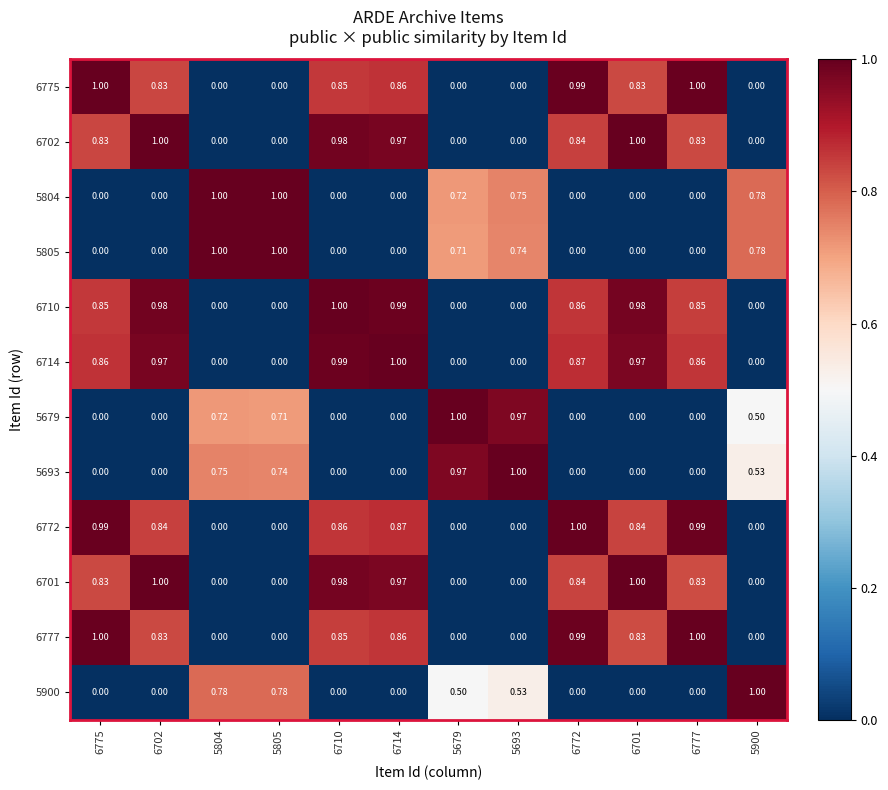

Reading right to left, what are all the values shown in this chart?

6775: 5900=0.0	6777=1.0	6701=0.8	6772=1.0	5693=0.0	5679=0.0	6714=0.9	6710=0.8	5805=0.0	5804=0.0	6702=0.8	6775=1.0
6702: 5900=0.0	6777=0.8	6701=1.0	6772=0.8	5693=0.0	5679=0.0	6714=1.0	6710=1.0	5805=0.0	5804=0.0	6702=1.0	6775=0.8
5804: 5900=0.8	6777=0.0	6701=0.0	6772=0.0	5693=0.8	5679=0.7	6714=0.0	6710=0.0	5805=1.0	5804=1.0	6702=0.0	6775=0.0
5805: 5900=0.8	6777=0.0	6701=0.0	6772=0.0	5693=0.7	5679=0.7	6714=0.0	6710=0.0	5805=1.0	5804=1.0	6702=0.0	6775=0.0
6710: 5900=0.0	6777=0.8	6701=1.0	6772=0.9	5693=0.0	5679=0.0	6714=1.0	6710=1.0	5805=0.0	5804=0.0	6702=1.0	6775=0.8
6714: 5900=0.0	6777=0.9	6701=1.0	6772=0.9	5693=0.0	5679=0.0	6714=1.0	6710=1.0	5805=0.0	5804=0.0	6702=1.0	6775=0.9
5679: 5900=0.5	6777=0.0	6701=0.0	6772=0.0	5693=1.0	5679=1.0	6714=0.0	6710=0.0	5805=0.7	5804=0.7	6702=0.0	6775=0.0
5693: 5900=0.5	6777=0.0	6701=0.0	6772=0.0	5693=1.0	5679=1.0	6714=0.0	6710=0.0	5805=0.7	5804=0.8	6702=0.0	6775=0.0
6772: 5900=0.0	6777=1.0	6701=0.8	6772=1.0	5693=0.0	5679=0.0	6714=0.9	6710=0.9	5805=0.0	5804=0.0	6702=0.8	6775=1.0
6701: 5900=0.0	6777=0.8	6701=1.0	6772=0.8	5693=0.0	5679=0.0	6714=1.0	6710=1.0	5805=0.0	5804=0.0	6702=1.0	6775=0.8
6777: 5900=0.0	6777=1.0	6701=0.8	6772=1.0	5693=0.0	5679=0.0	6714=0.9	6710=0.8	5805=0.0	5804=0.0	6702=0.8	6775=1.0
5900: 5900=1.0	6777=0.0	6701=0.0	6772=0.0	5693=0.5	5679=0.5	6714=0.0	6710=0.0	5805=0.8	5804=0.8	6702=0.0	6775=0.0